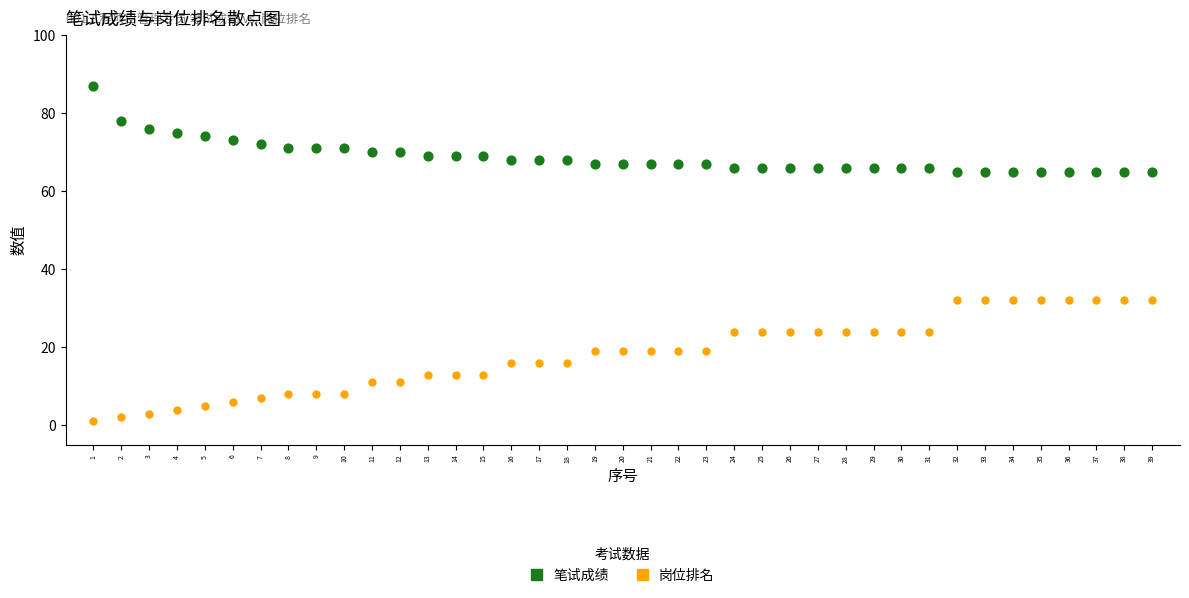

Across all data points, what is the range of X values (max minus min)?

38